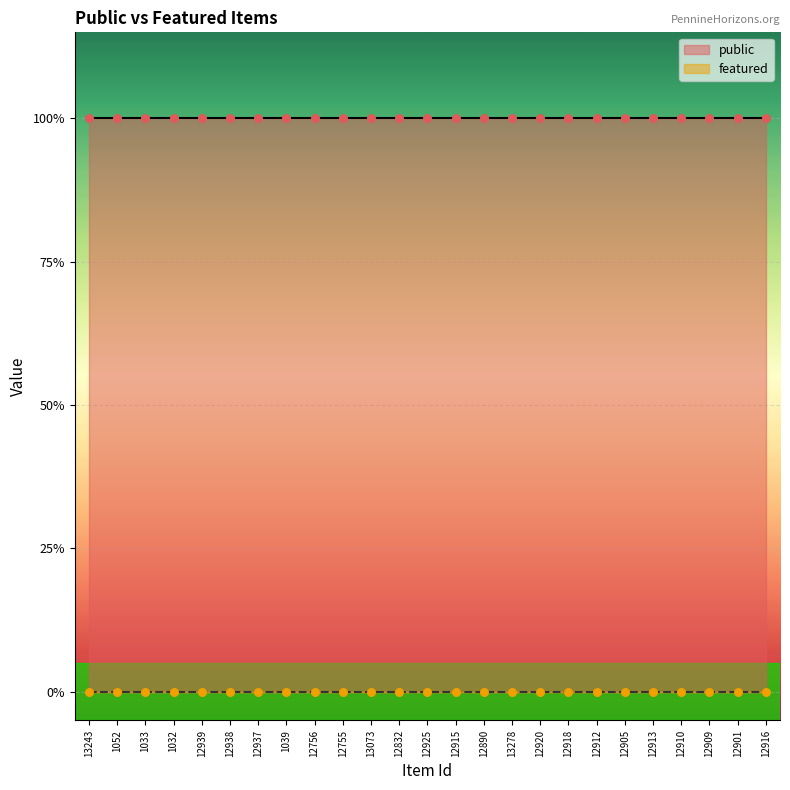

Which series has the widest spread of Y values?

public